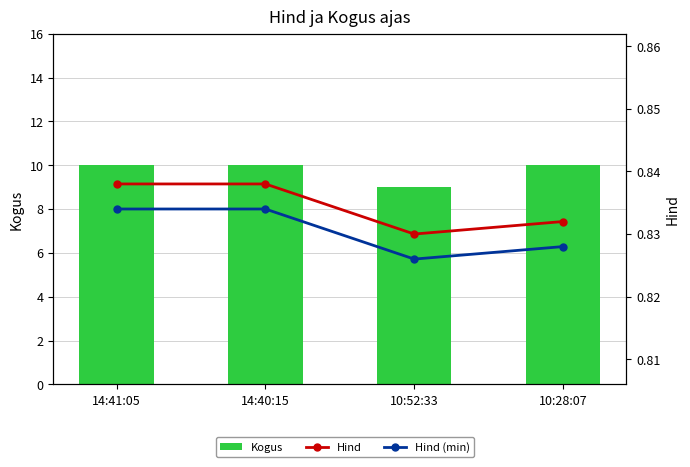

What is the total value across all series at 14:41:05?

11.7